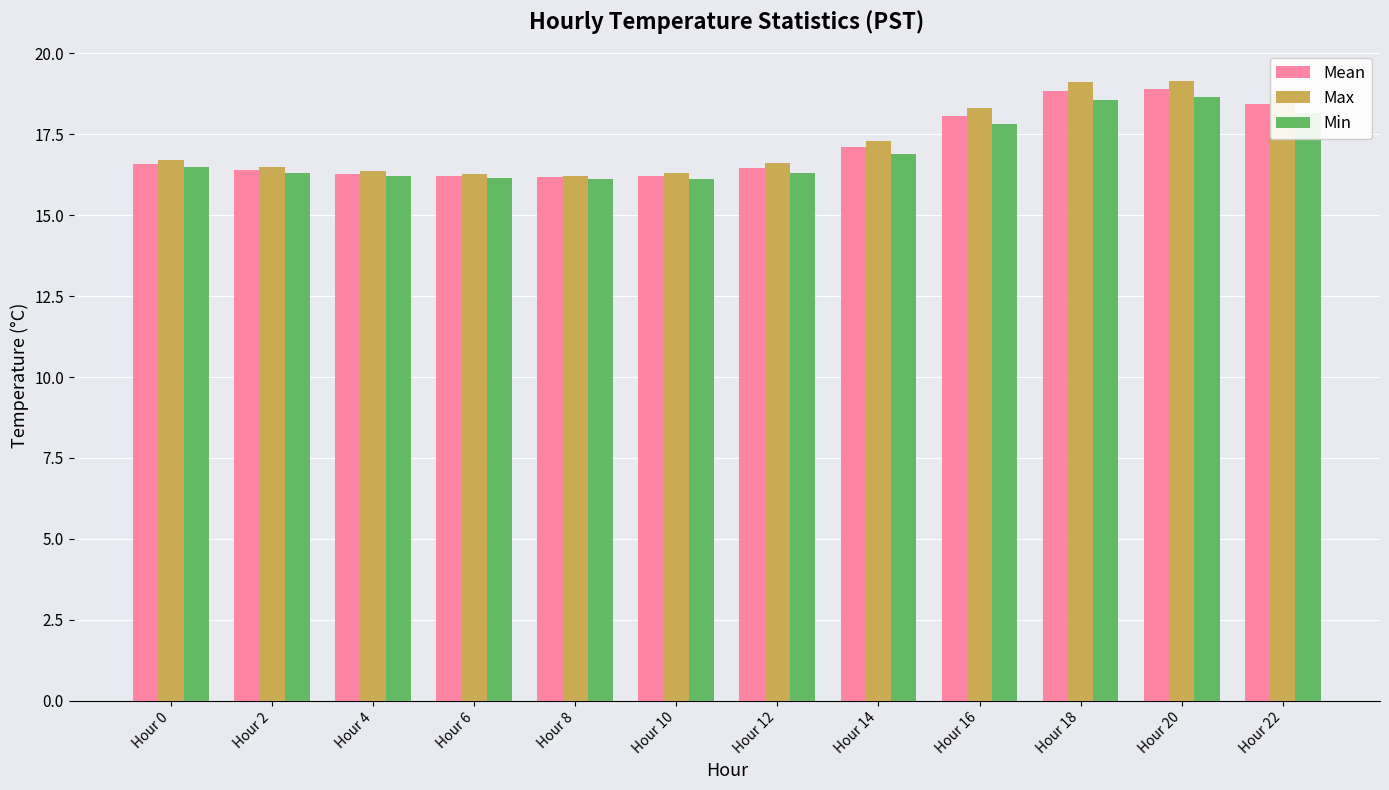

What are all the series names shown in the legend?

Mean, Max, Min